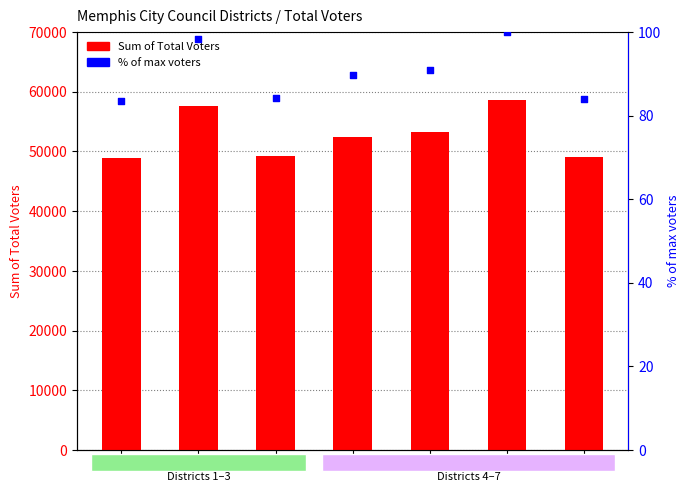

Is the value of Sum of Total Voters at 2 greater than the value of % of max voters at 2?

Yes